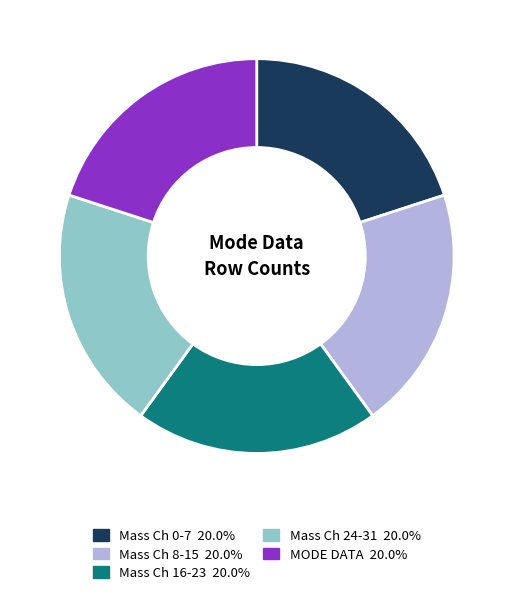

Is there any slice that represents more than half of the pie?

No